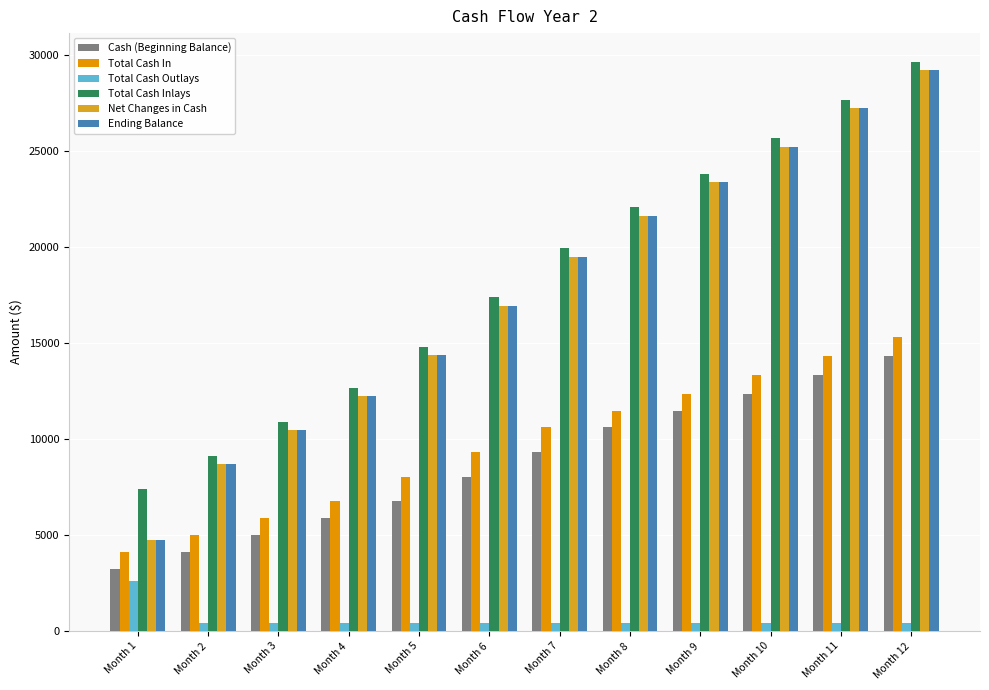

What is the smallest value displayed?

436